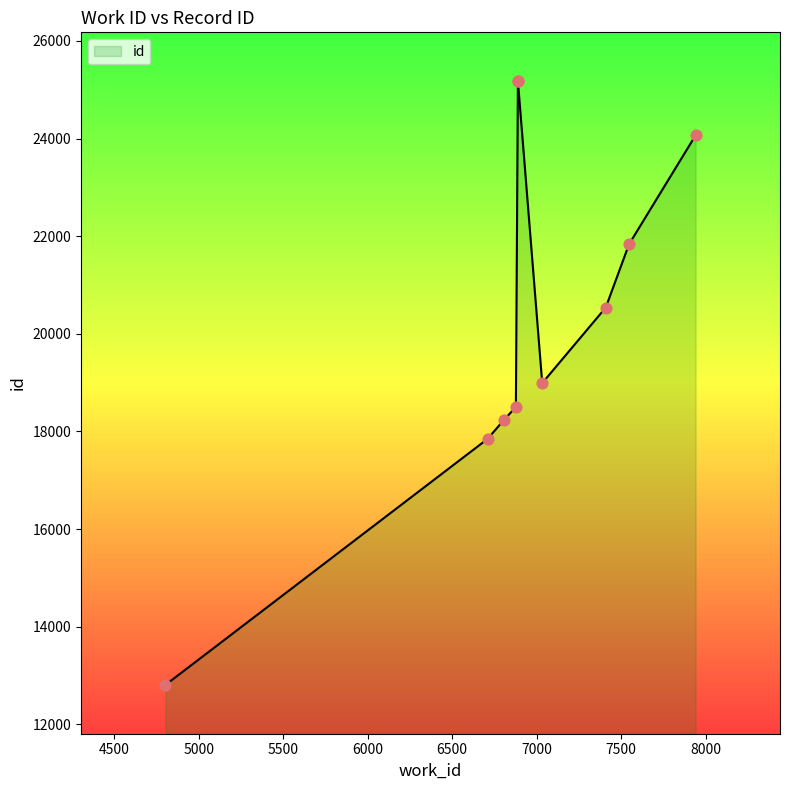

What is the change in value from 4802 to 7409?

+7729